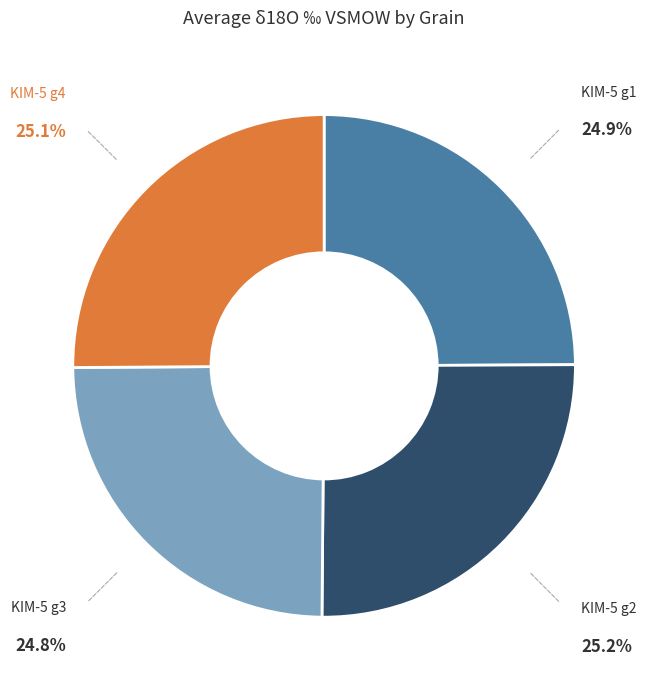

Does KIM-5 g2 account for over 50% of the chart?

No